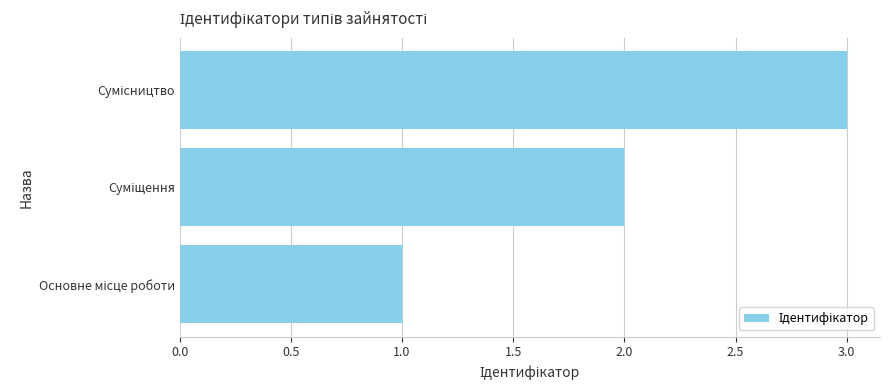

How many bars are there in total?

3